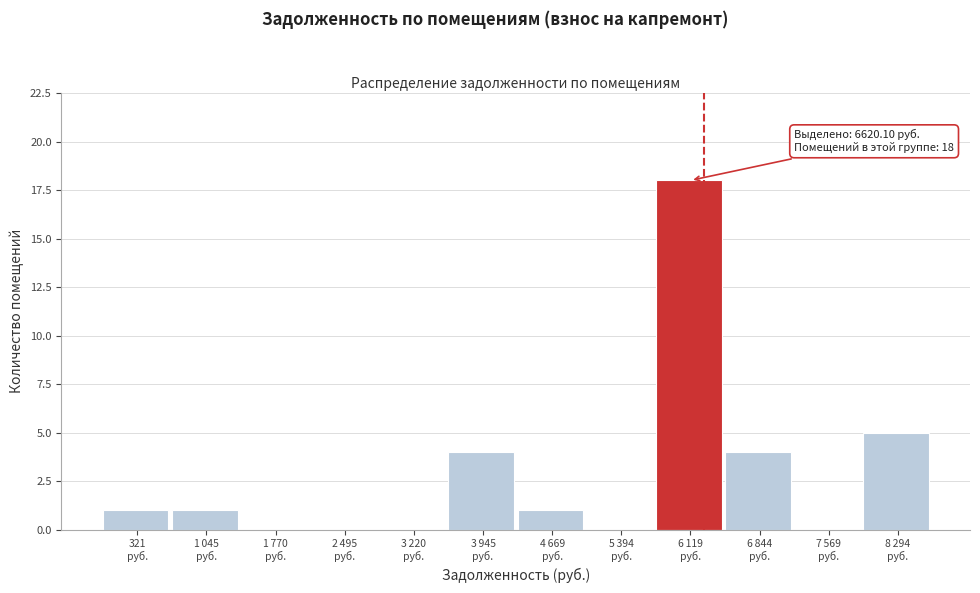

What is the greatest value displayed?

18